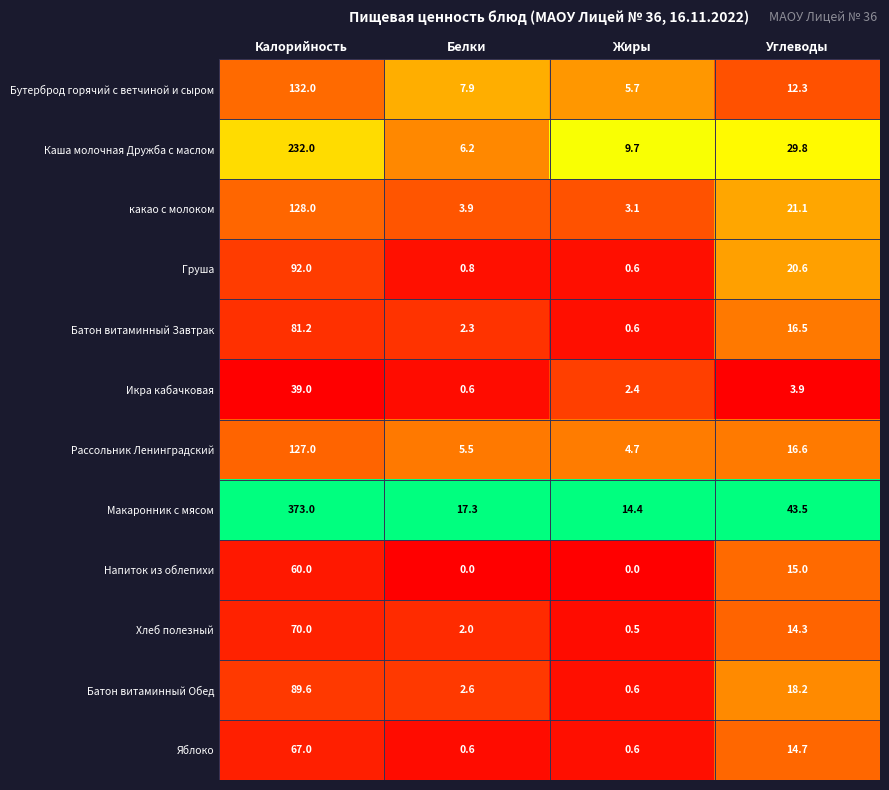

Which series has the largest range (max minus min)?

Макаронник с мясом